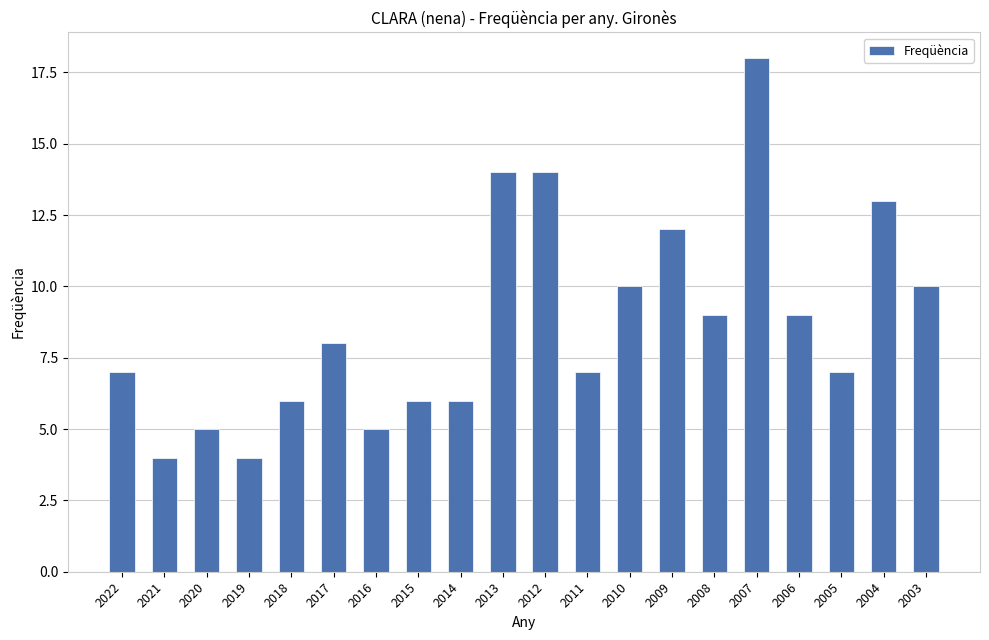

Reading right to left, extract all data points from this chart.

2003=10	2004=13	2005=7	2006=9	2007=18	2008=9	2009=12	2010=10	2011=7	2012=14	2013=14	2014=6	2015=6	2016=5	2017=8	2018=6	2019=4	2020=5	2021=4	2022=7